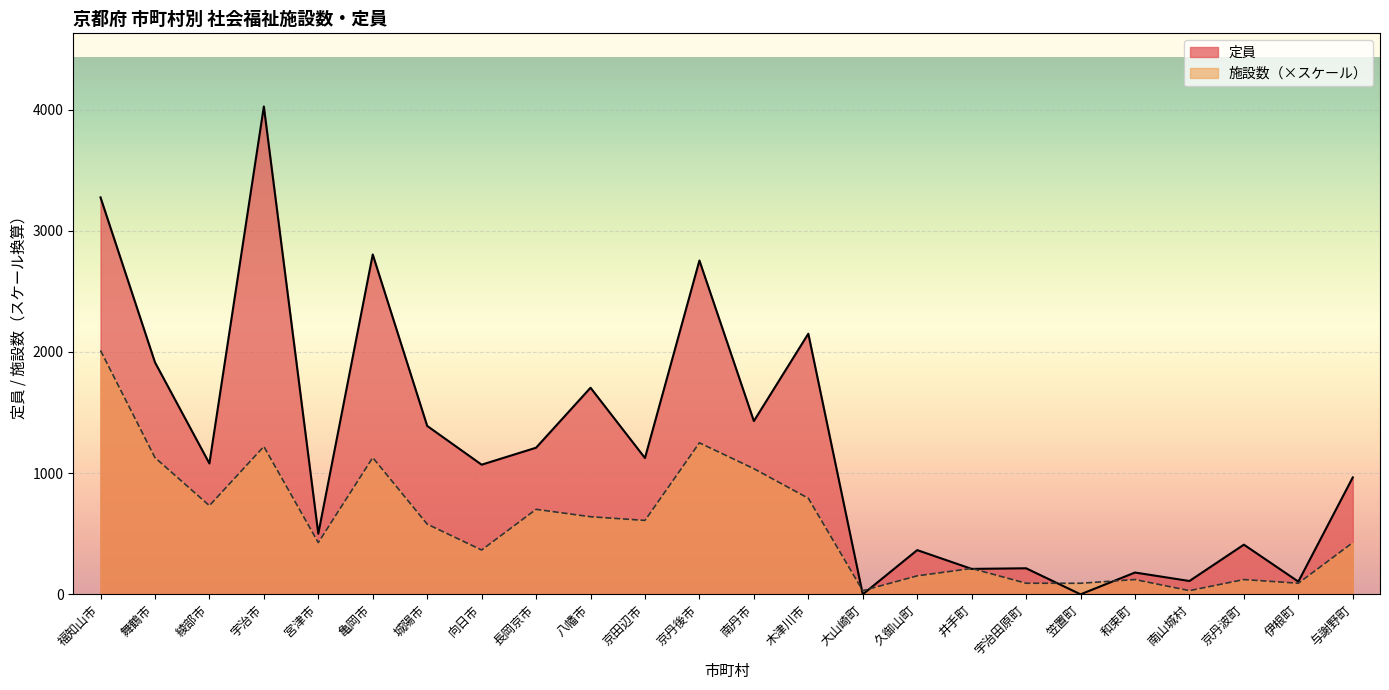

True or false: 定員 and 施設数 cross at least once.

True